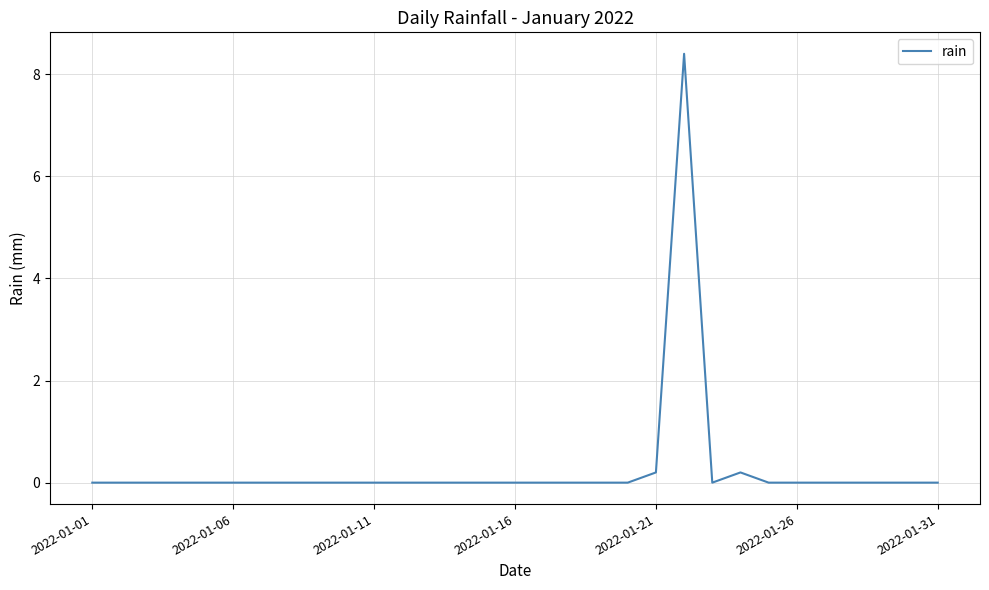

Does the chart have visible grid lines?

Yes